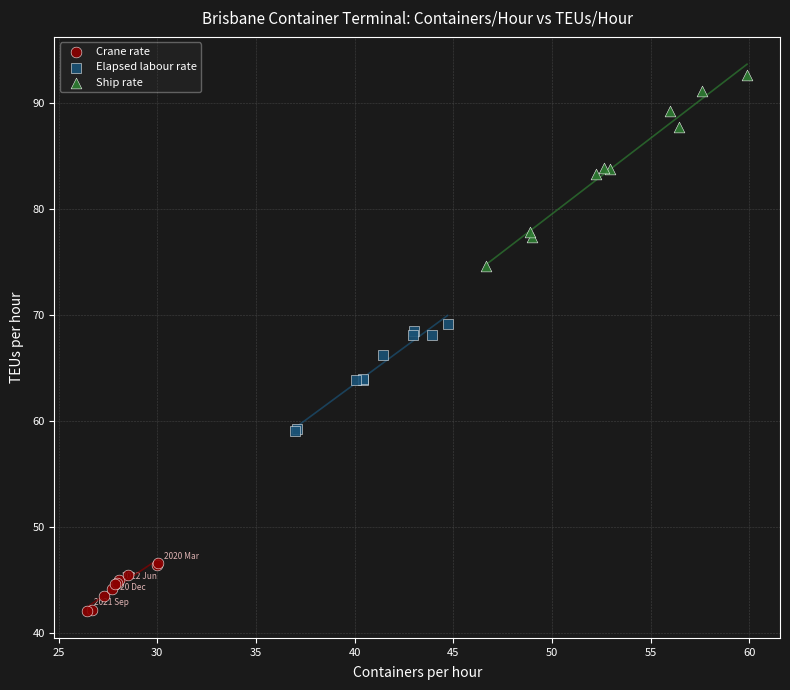

Which series reaches the minimum Y coordinate?

Crane rate